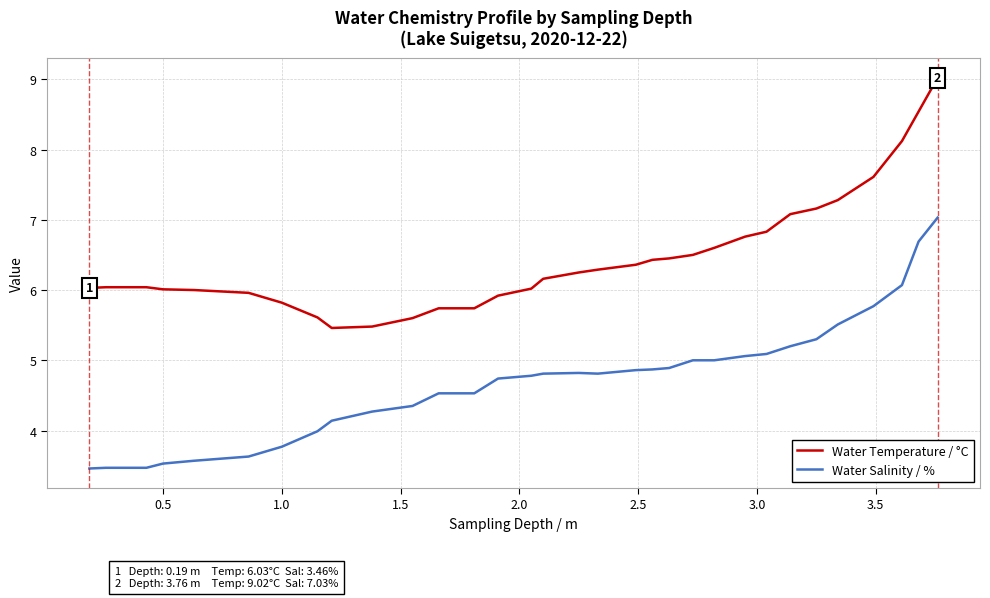

Rank the series by their maximum value, from lowest to highest.

Water Salinity / %, Water Temperature / °C